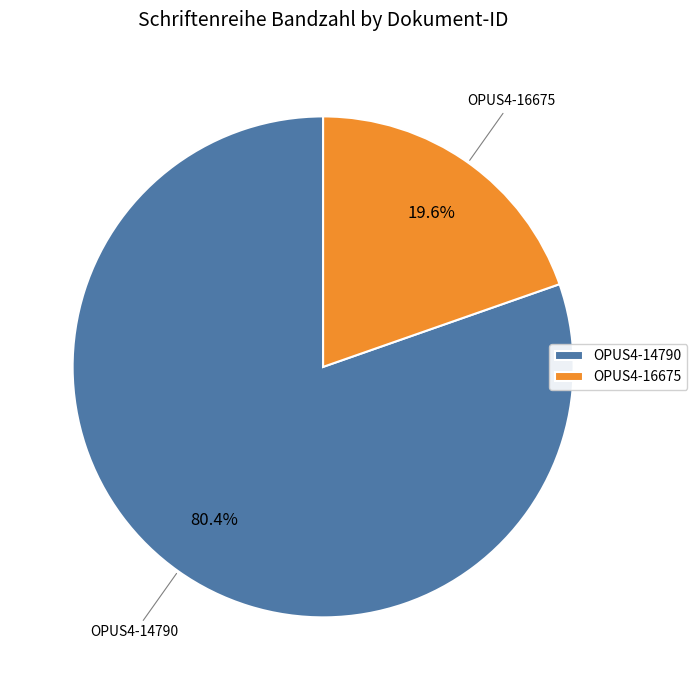

To the nearest percent, what portion does OPUS4-14790 represent?

80%